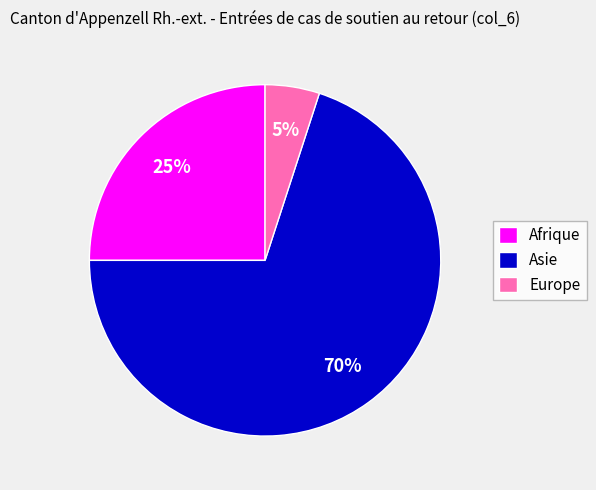

To the nearest percent, what percentage of the pie is Afrique?

25%